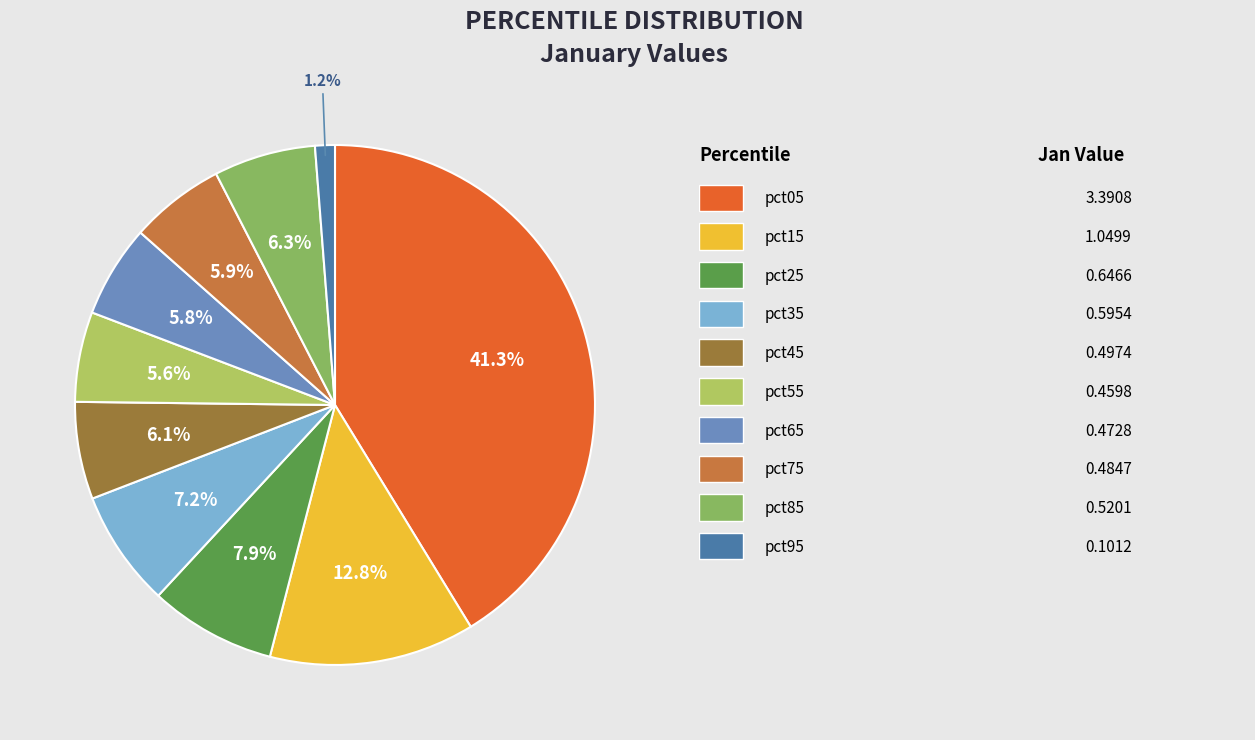

Is there a majority slice in this chart?

No